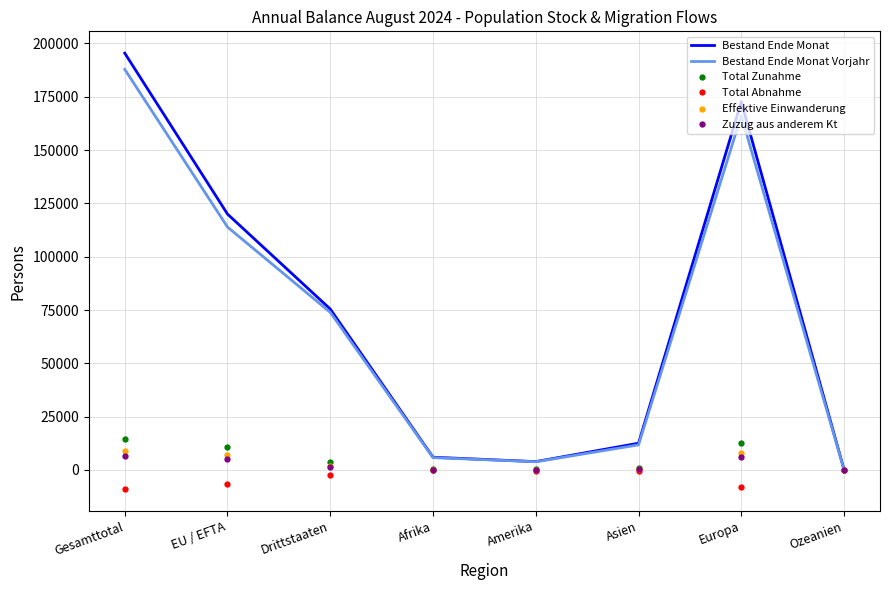

Is the value of Zuzug aus anderem Kt at EU / EFTA greater than the value of Total Abnahme at Drittstaaten?

Yes